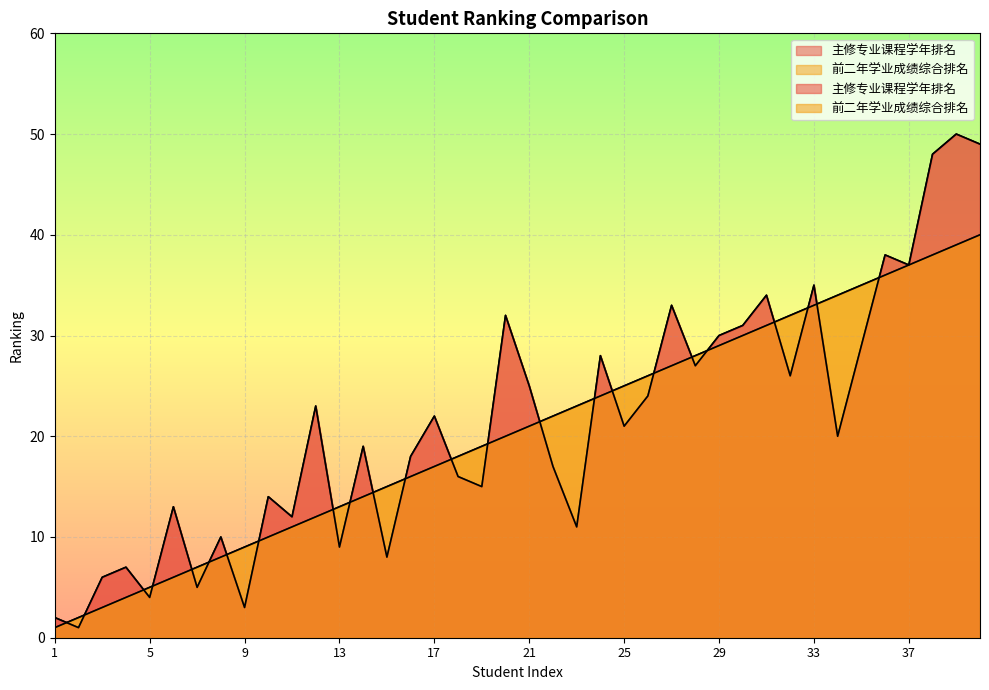

Which category has the lowest value in the 前二年学业成绩综合排名 series?

1